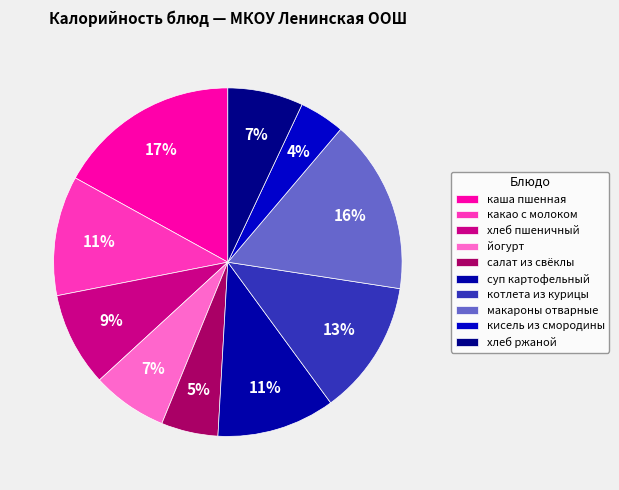

True or false: макароны отварные accounts for 16% of the total.

True